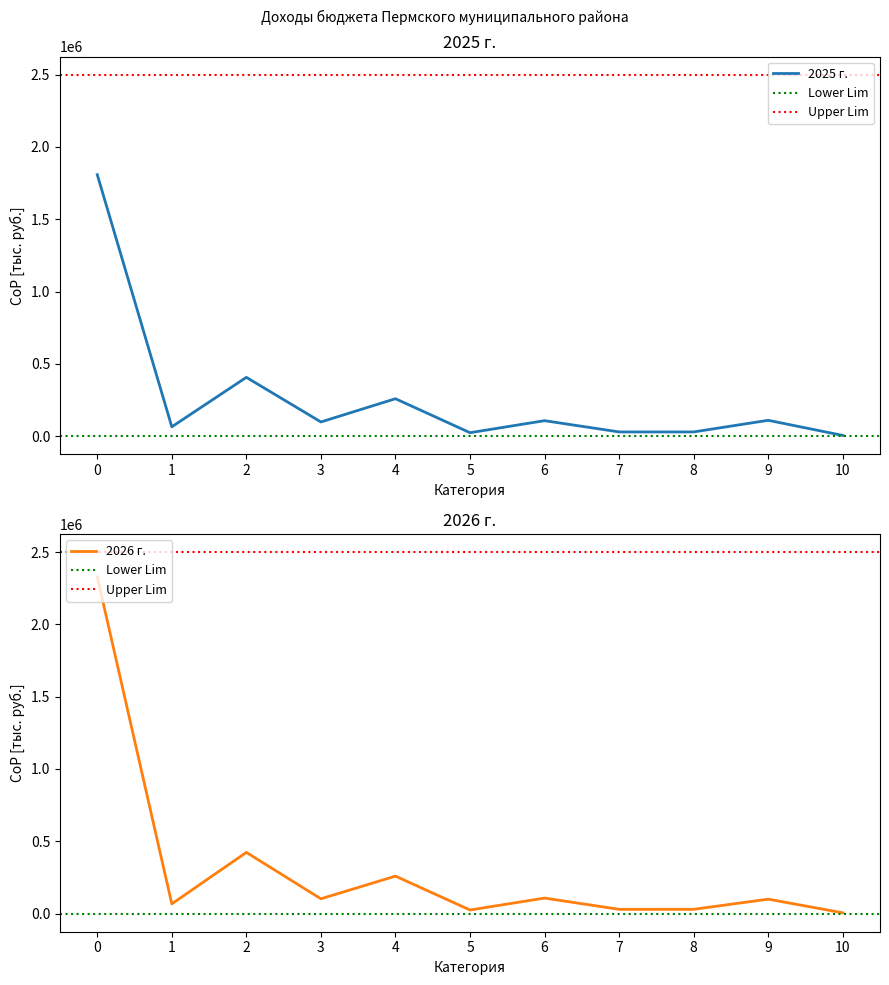

Is it true that 2026 г. equals 1588419.1 at 0?

False